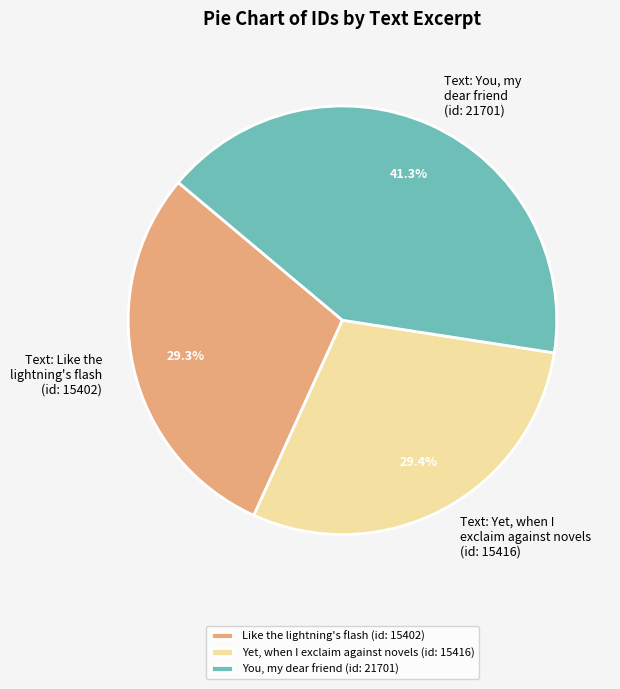

What is the largest slice in the pie chart?

You, my dear friend